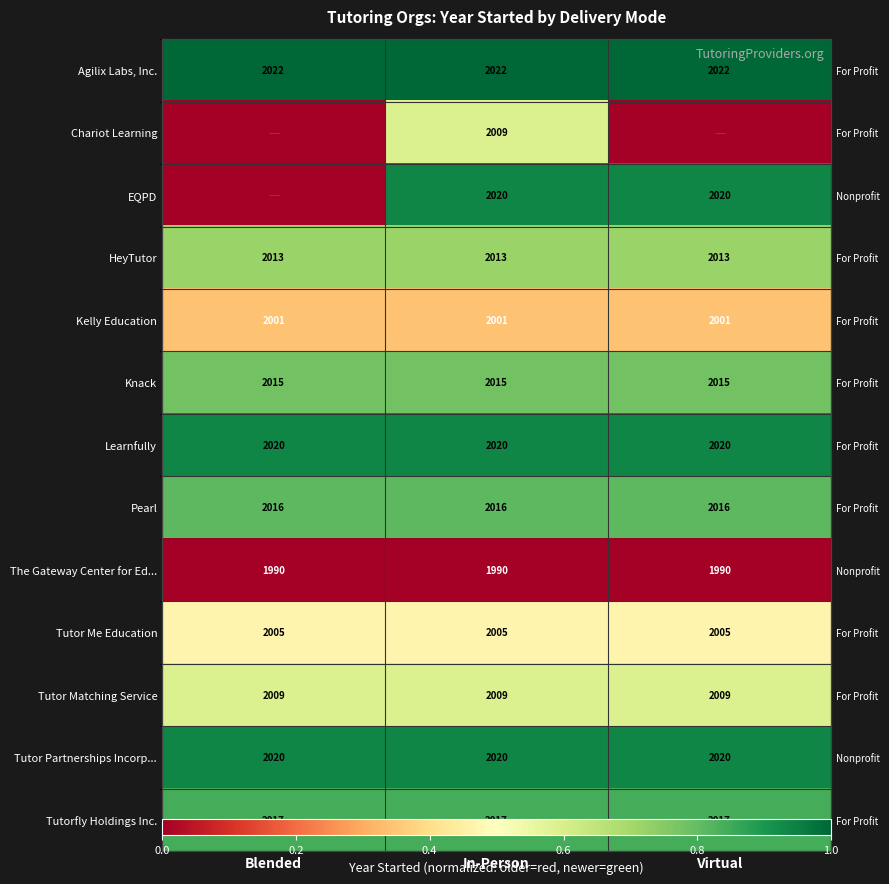

What is the greatest value displayed?

1.0